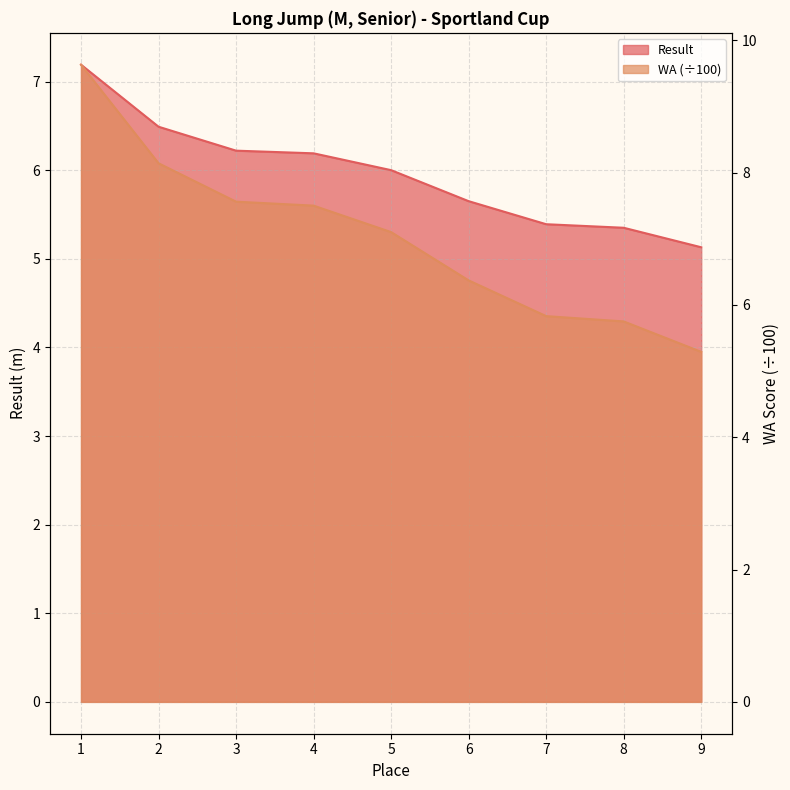

How many data points in WA are above 7?

5